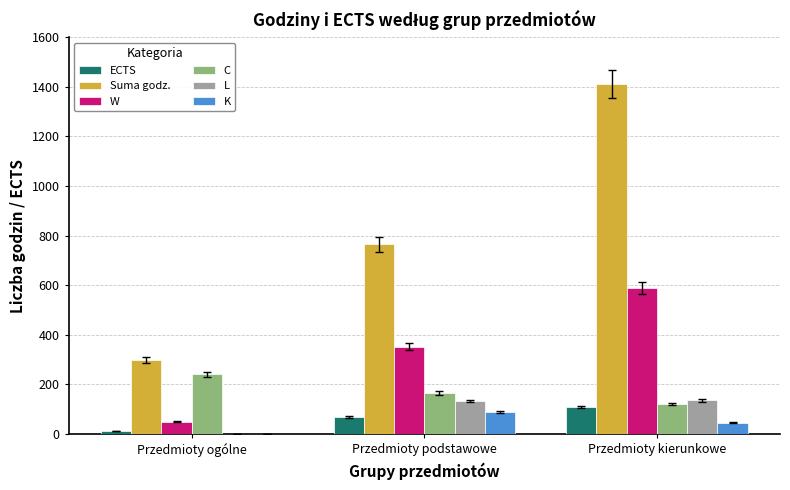

Between Przedmioty ogólne and Przedmioty podstawowe, which series saw the biggest shift?

Suma godz.